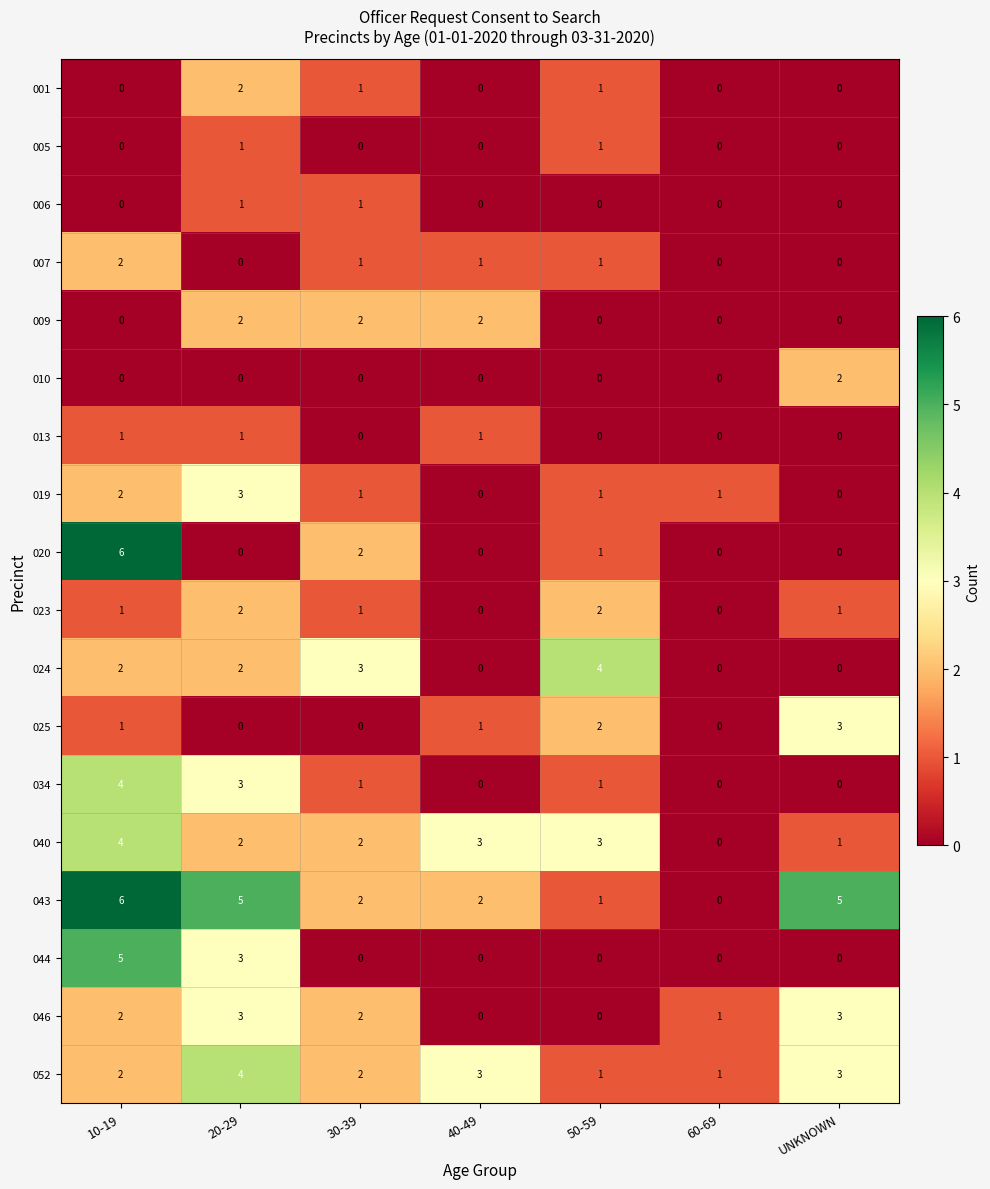

What is the difference between the highest and lowest values at 20-29?

5